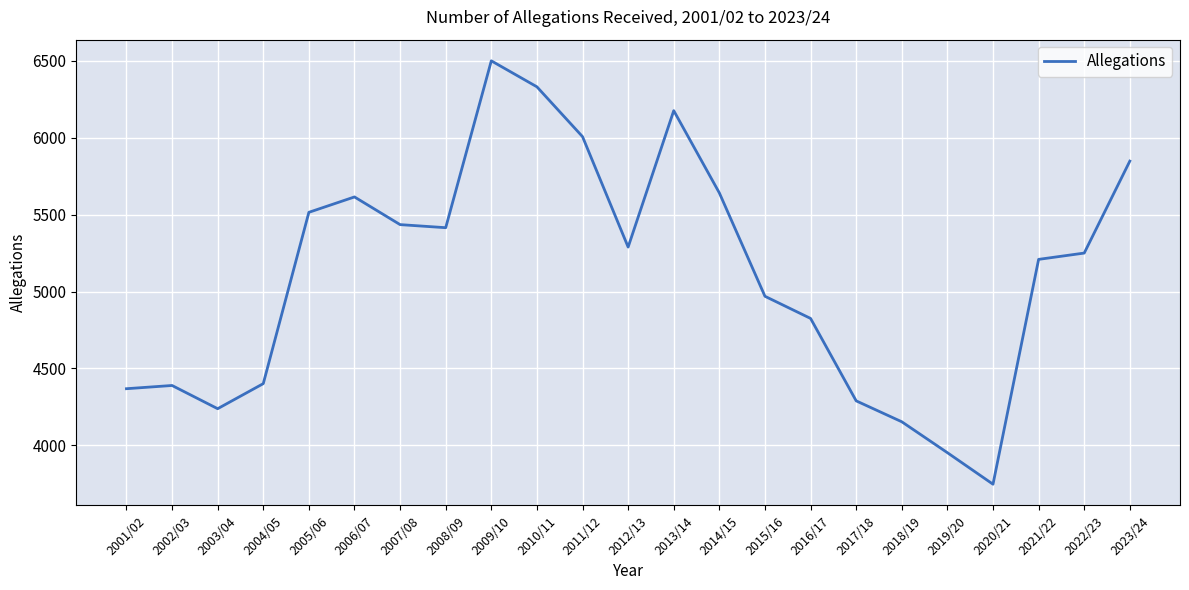

How many values are below 5250?

11